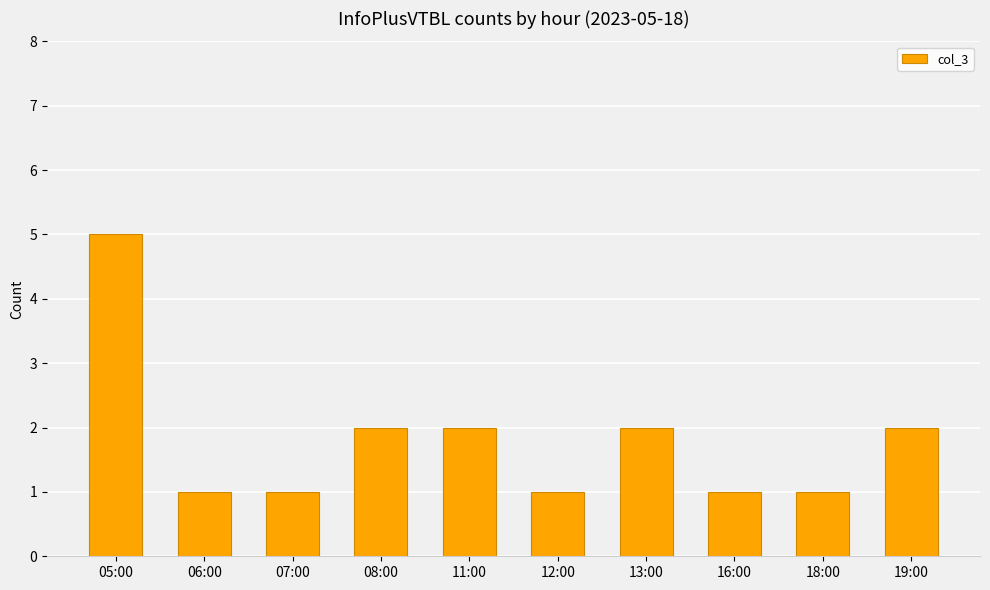

How many bars are there in total?

10